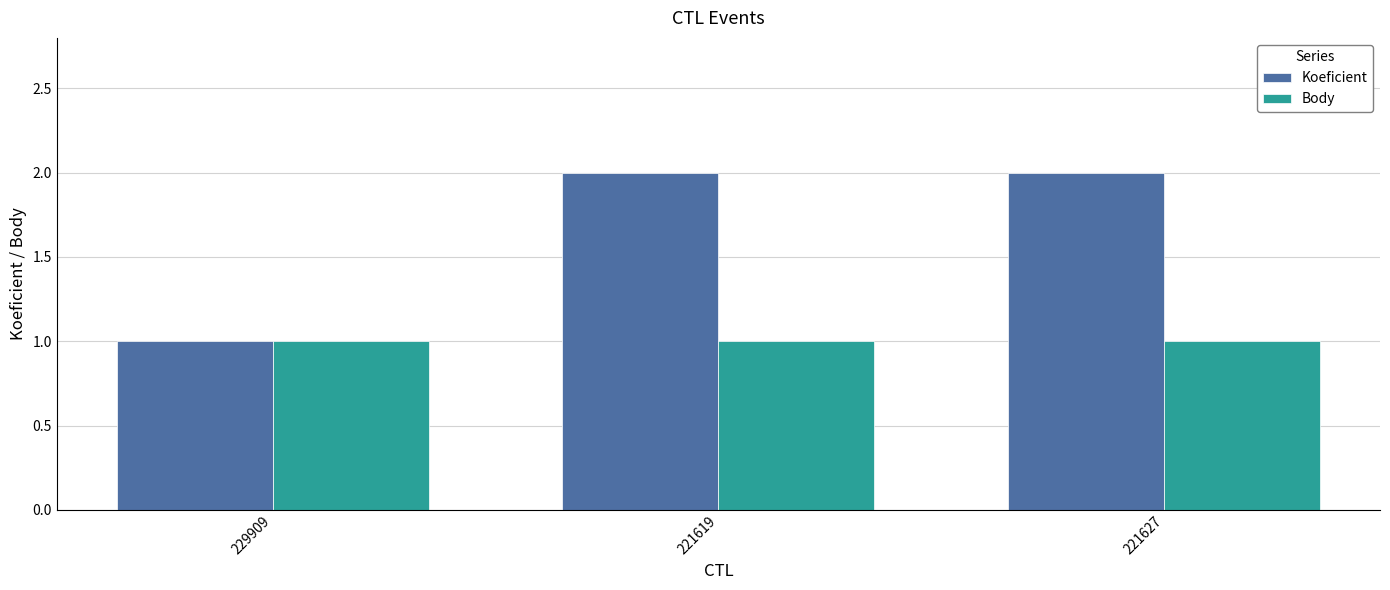

Which series has the largest range (max minus min)?

Koeficient